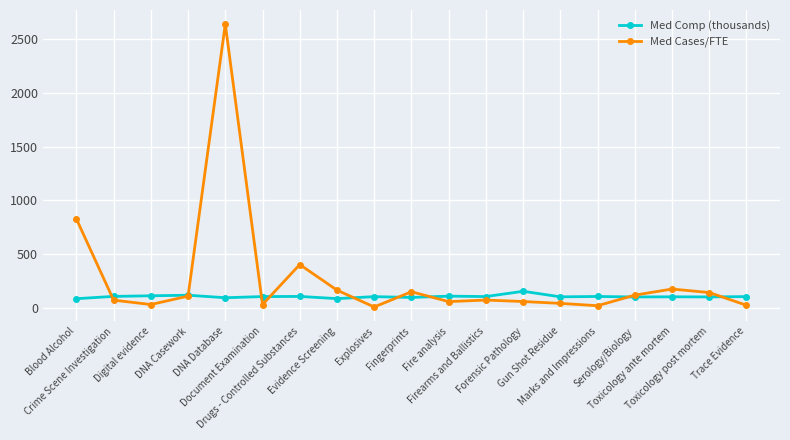

True or false: Med Cases/FTE and Med Comp (thousands) intersect in this chart.

True